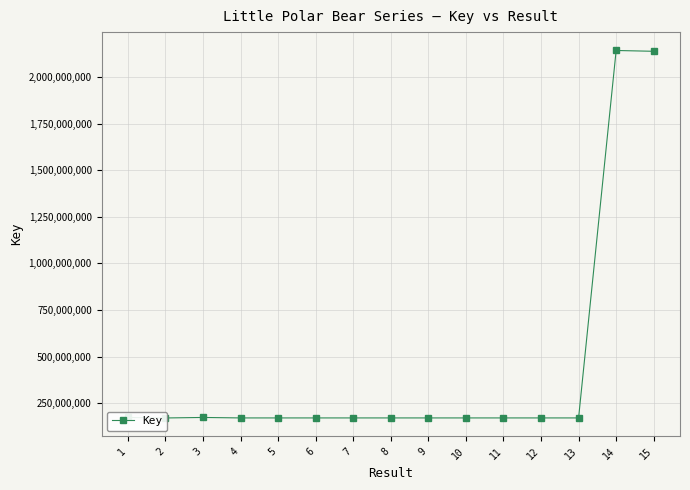

What is the change in value from 6 to 12?

-213